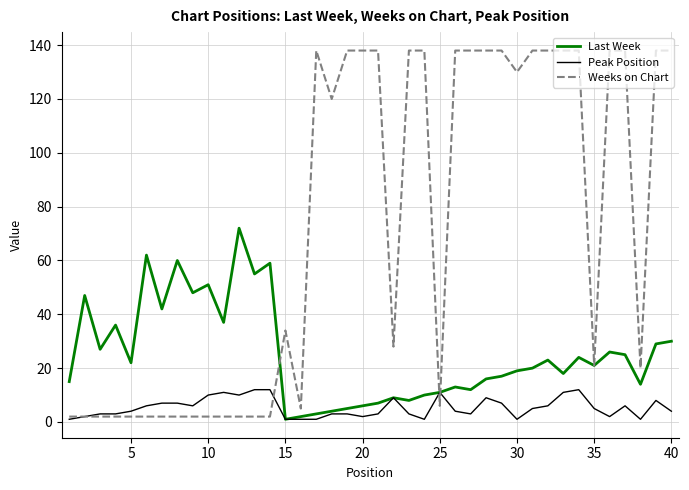

What is the highest value of the Peak Position series?

12